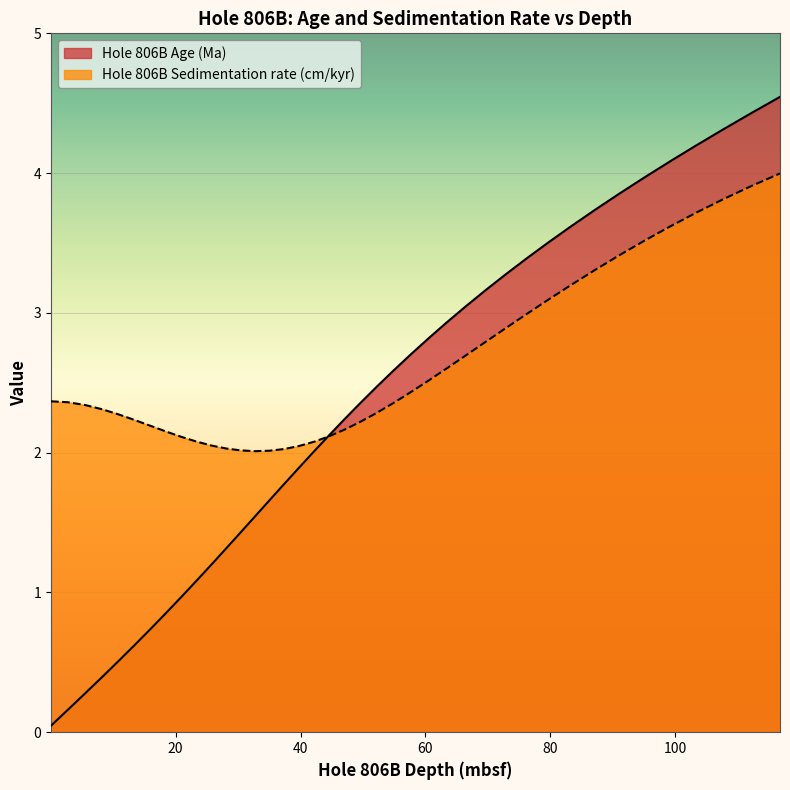

How many lines are shown in the chart?

2